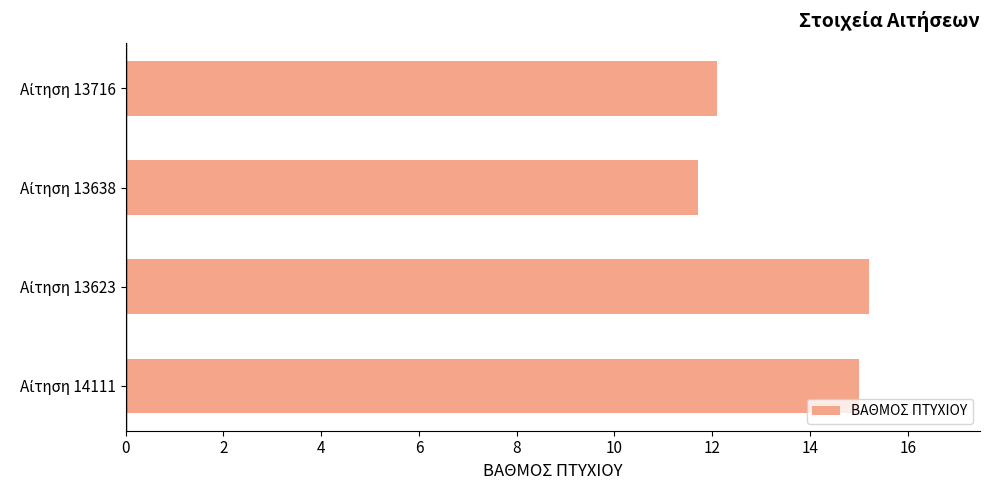

How many bars are there in total?

4